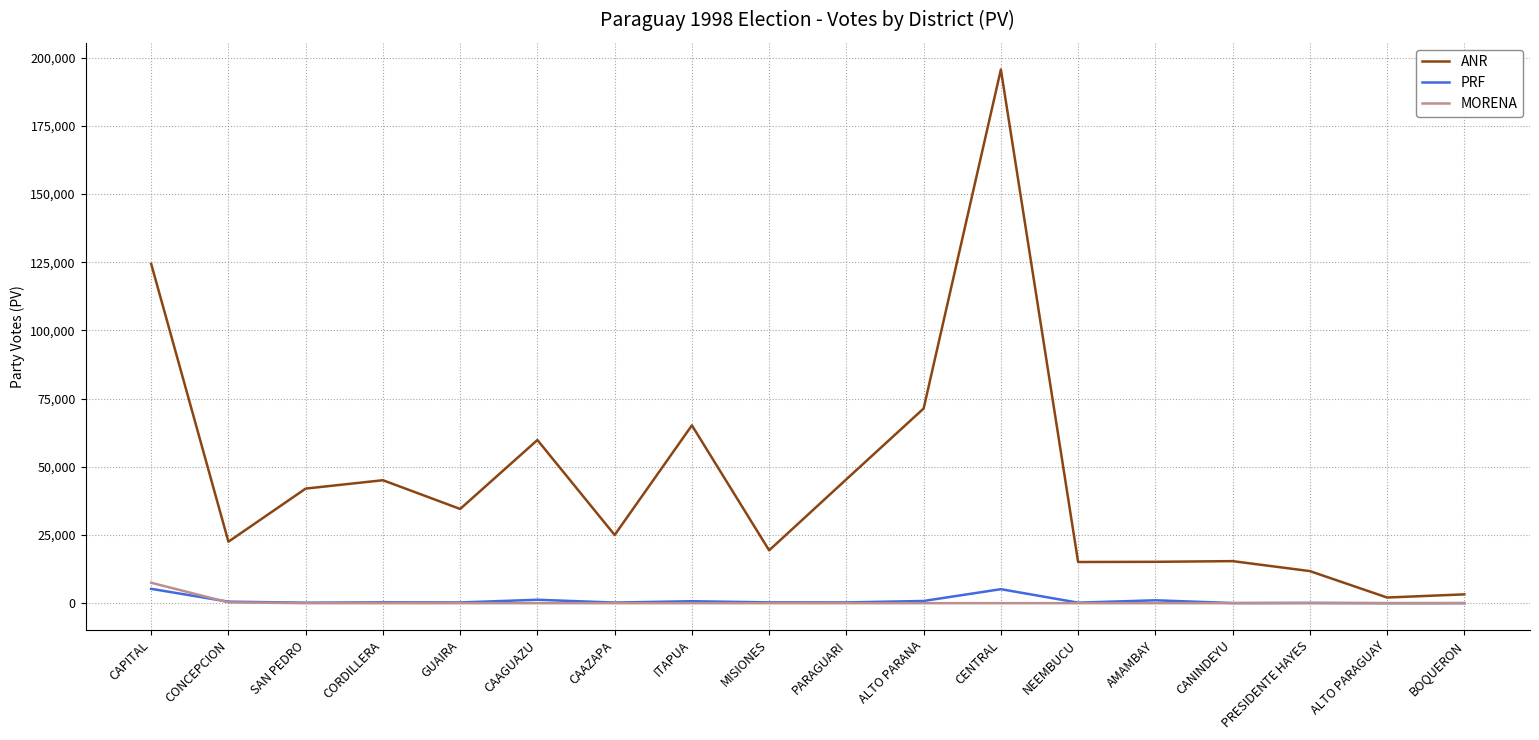

What is the sum of the PRF values at PARAGUARI and AMAMBAY?

1329